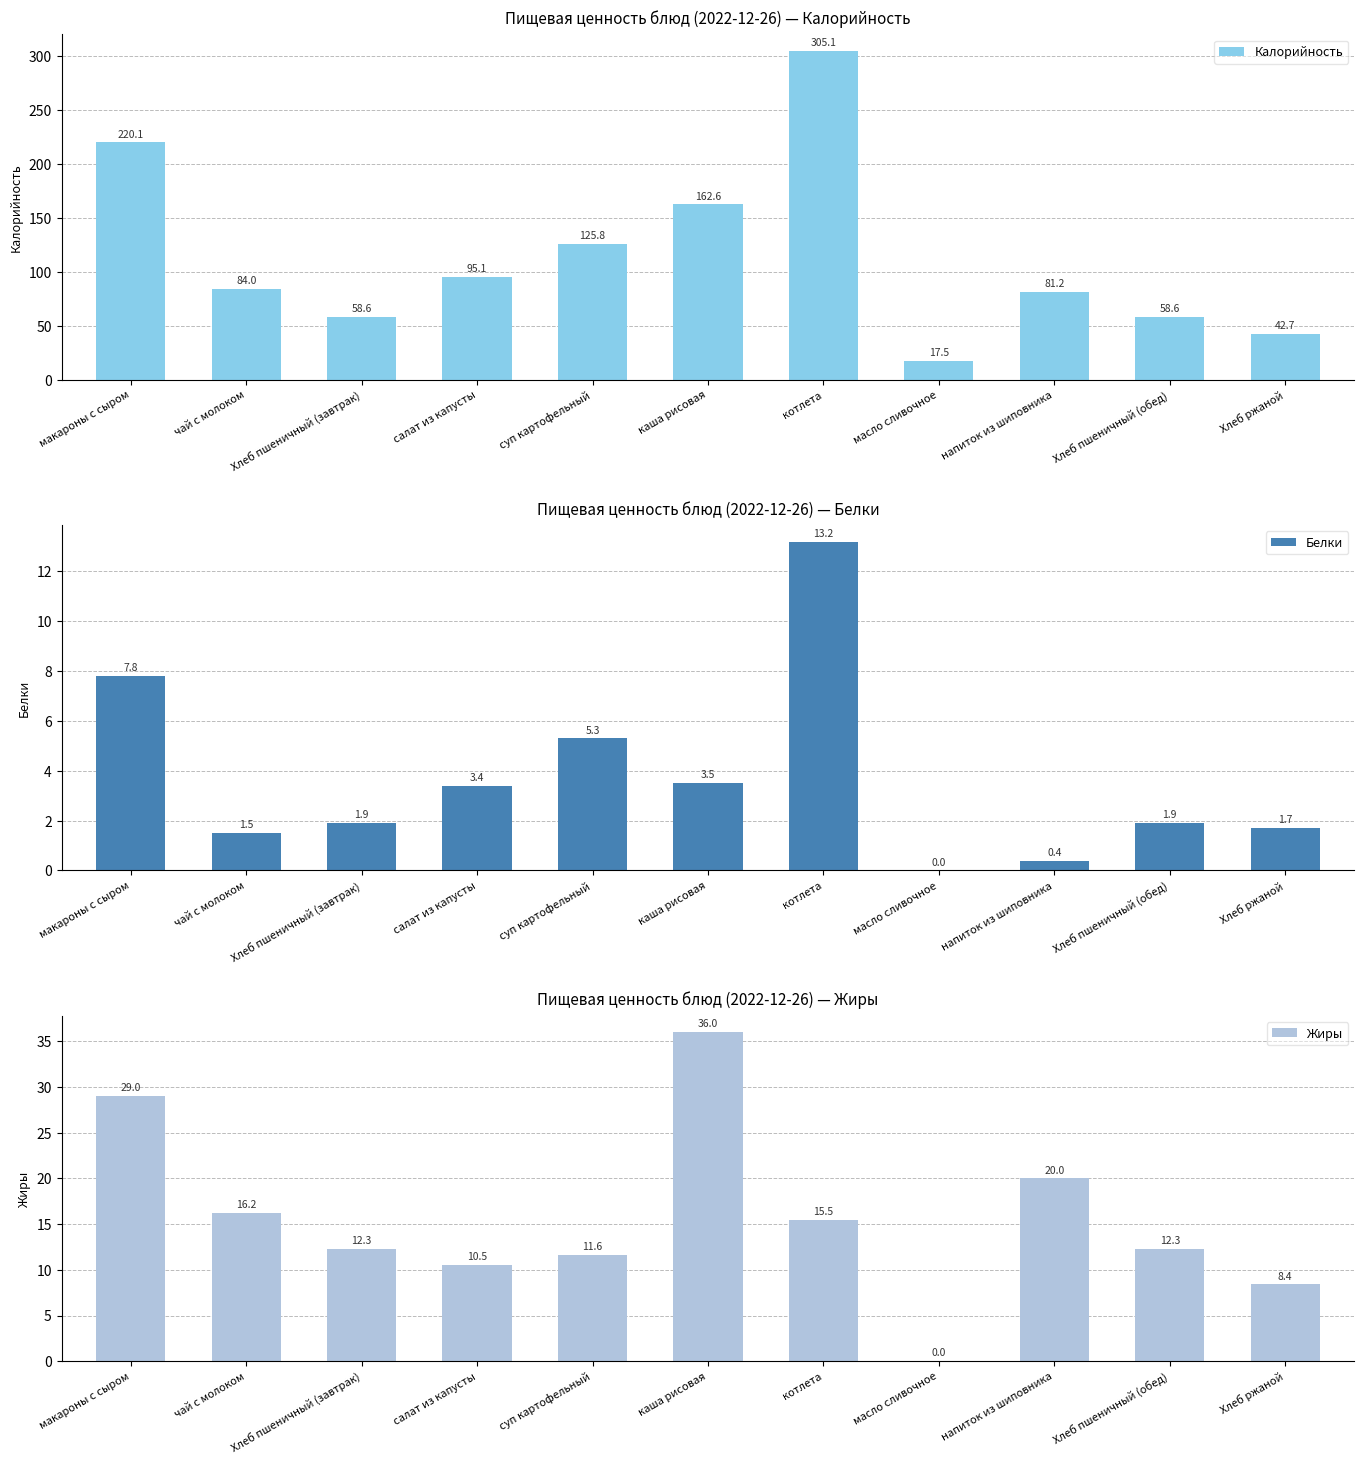

What is the average value of the Жиры series?

15.6